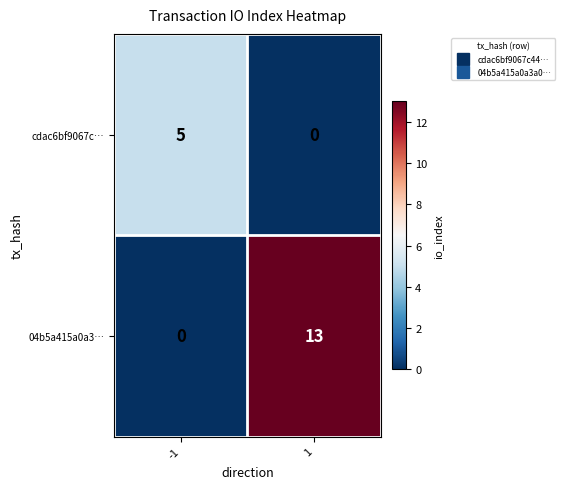

What is the maximum value shown in the chart?

13